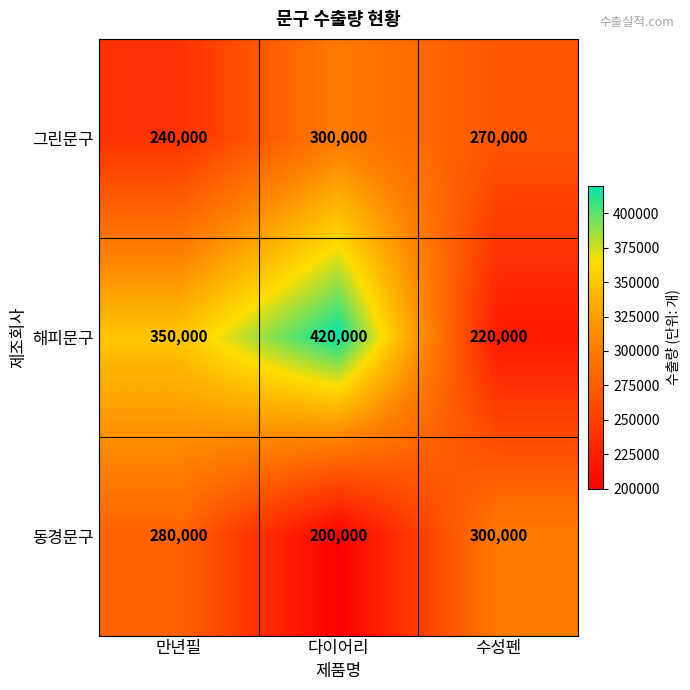

What value does the 해피문구 series have at 만년필, to the nearest 50?

350000